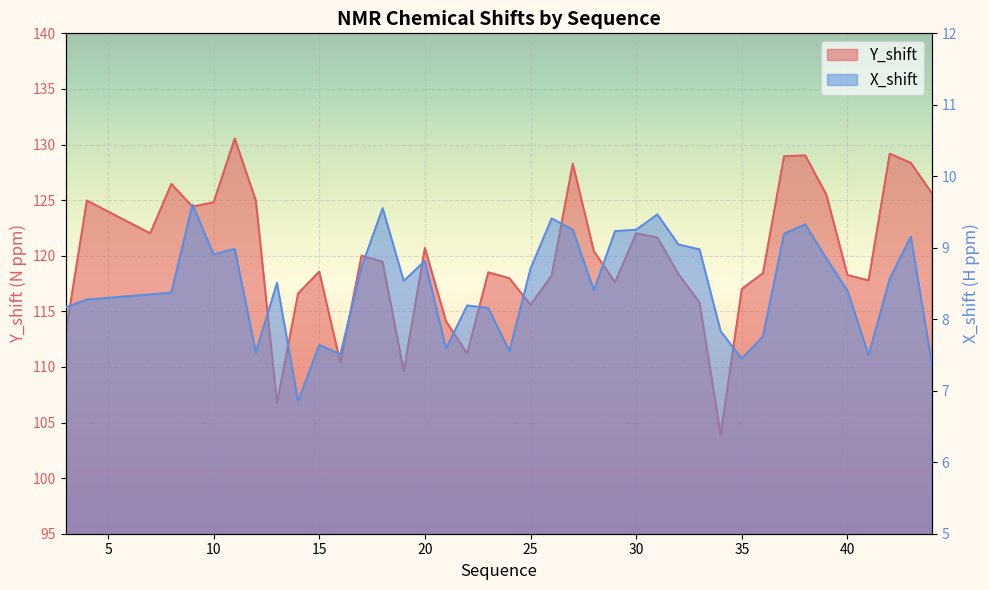

Which has a higher value, 26 or 36?

36